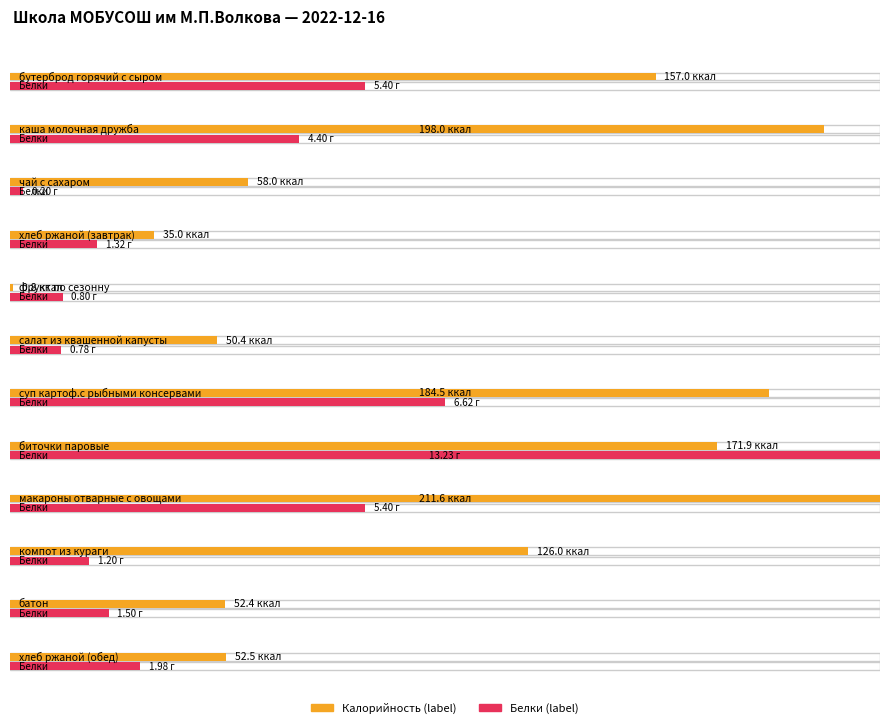

The value of Калорийность at фрукт по сезонну is 0.8. True or false?

True